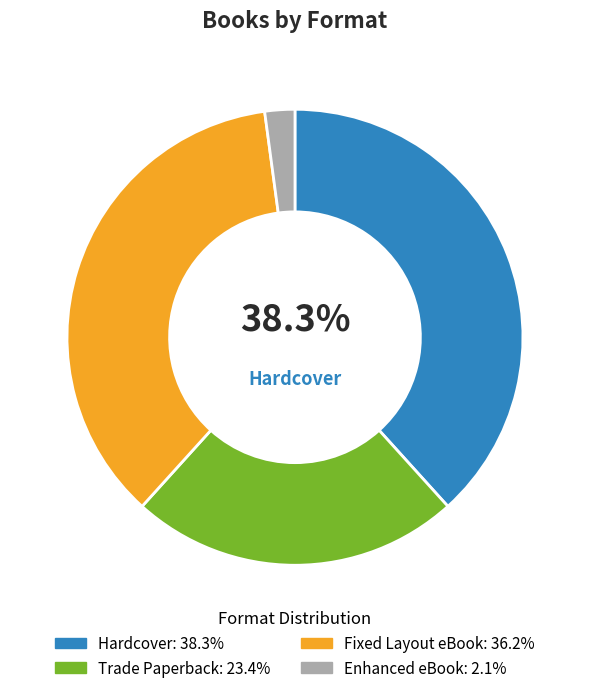

Does any single category account for the majority?

No